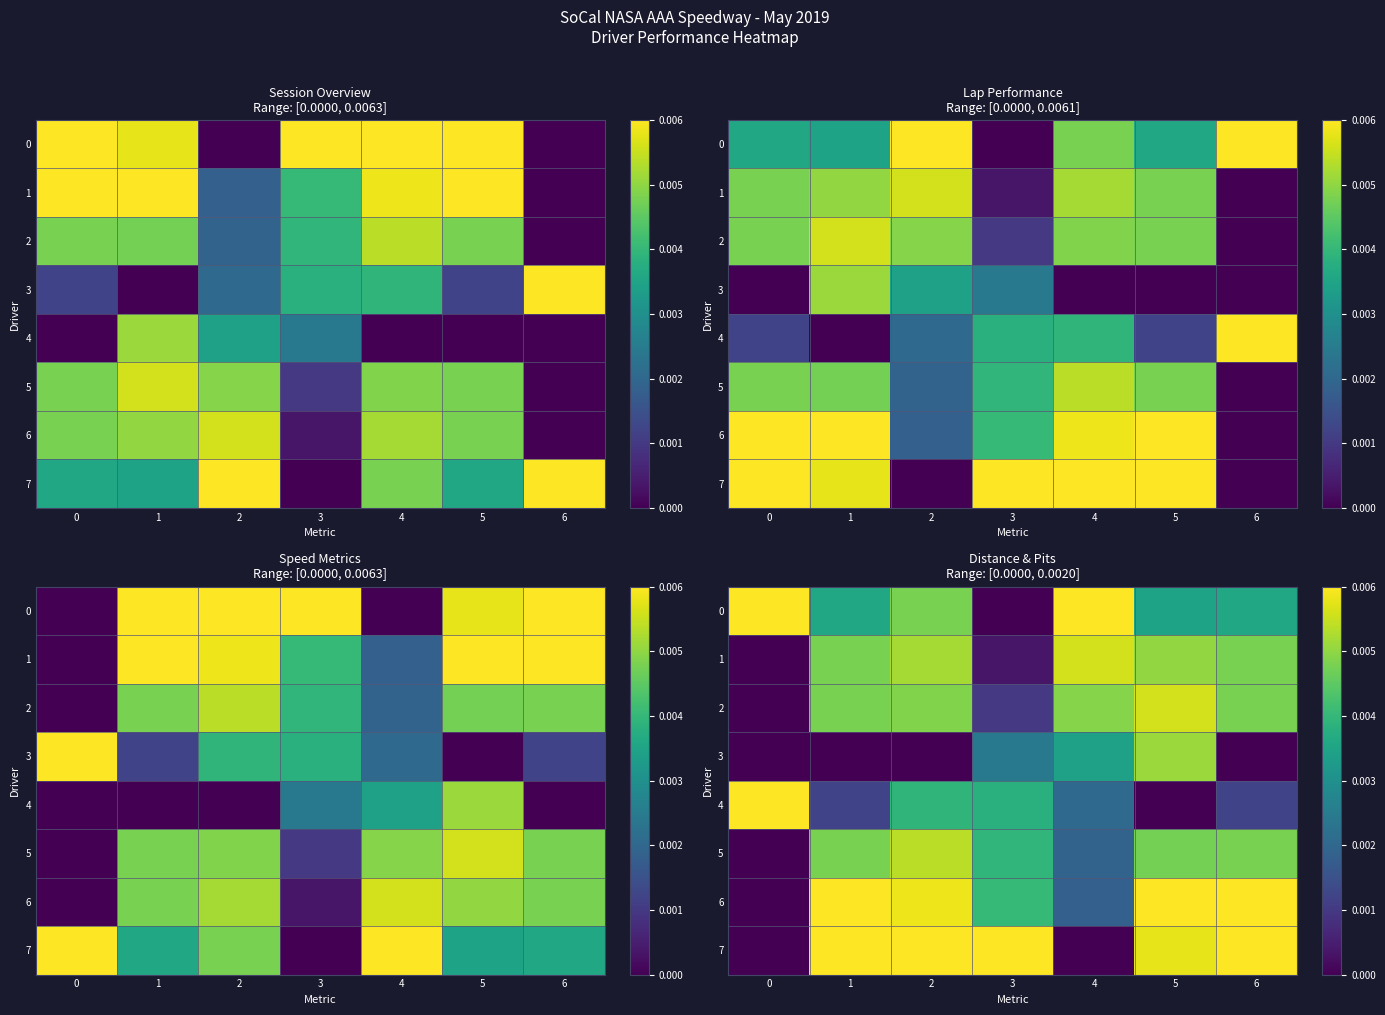

The 4 series shows 0.0 at 5. True or false?

True